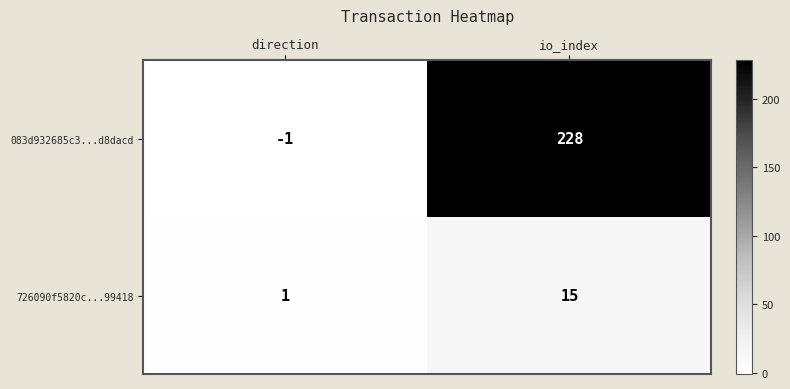

List the series in order of their peak value, highest first.

083d932685c3...d8dacd, 726090f5820c...99418